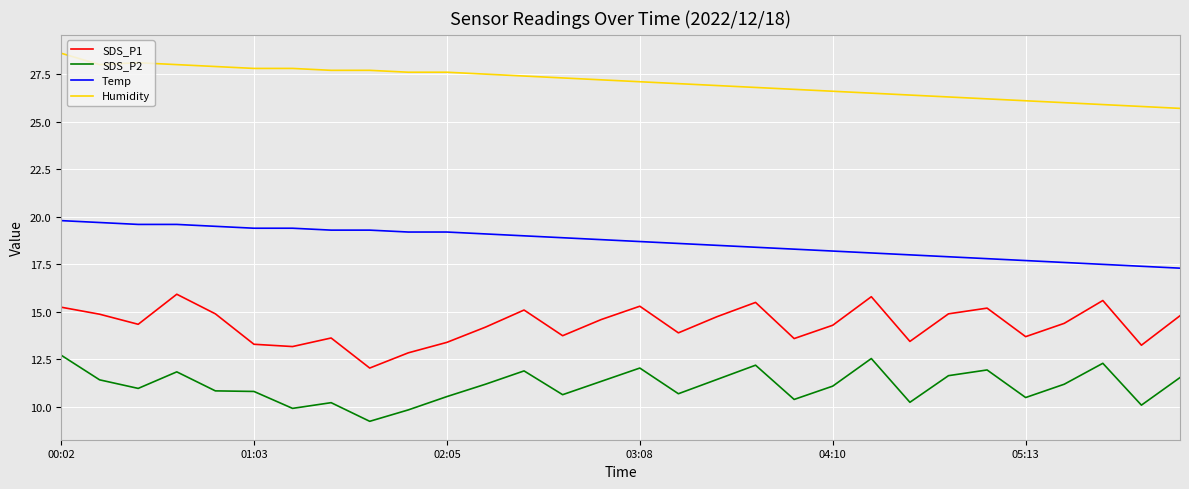

What is the difference between the maximum and minimum values in the Humidity series?

2.9